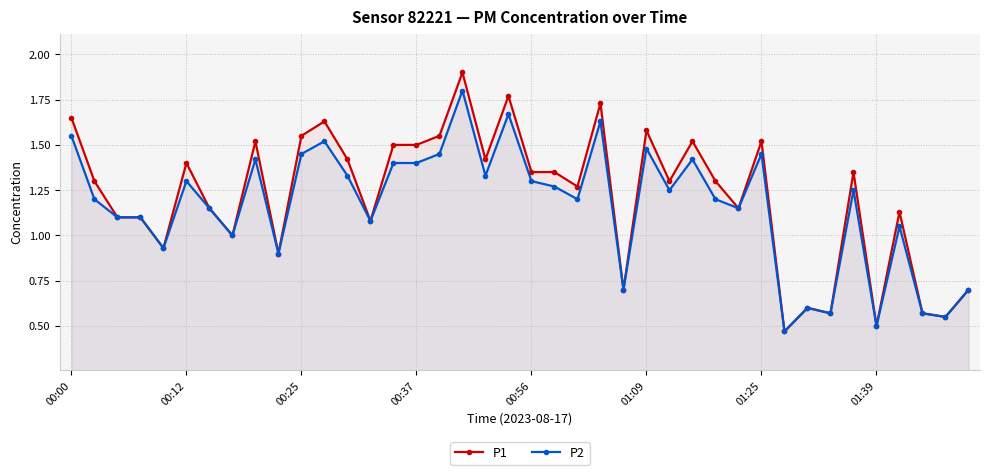

True or false: P1 has more than 1 points higher than both neighbors.

True